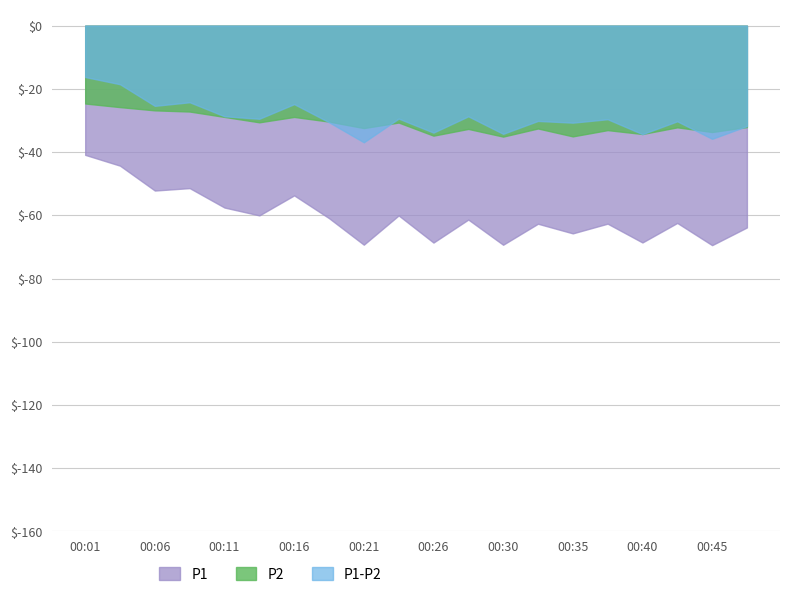

What is the approximate value of P1-P2 at 00:18?

30.6